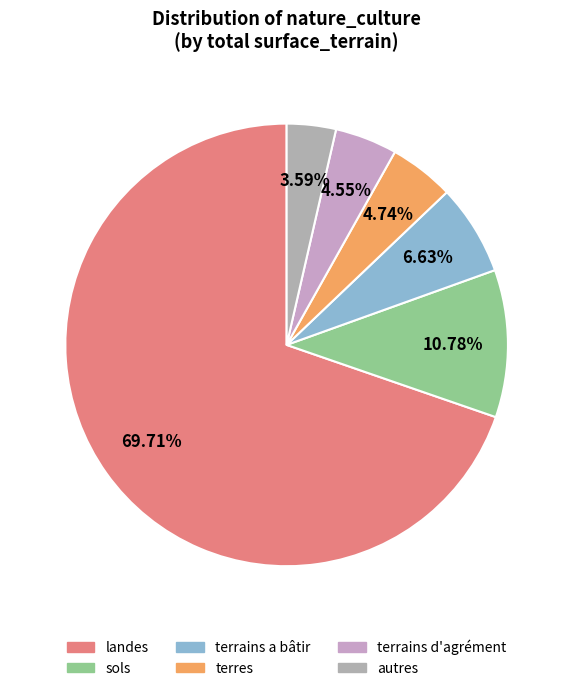

Which slice is the largest?

landes